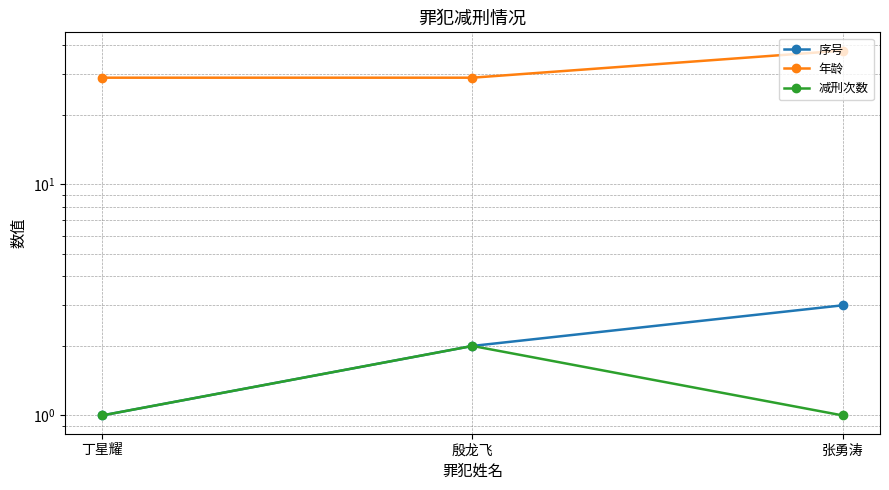

Which series has the largest total across all categories?

年龄